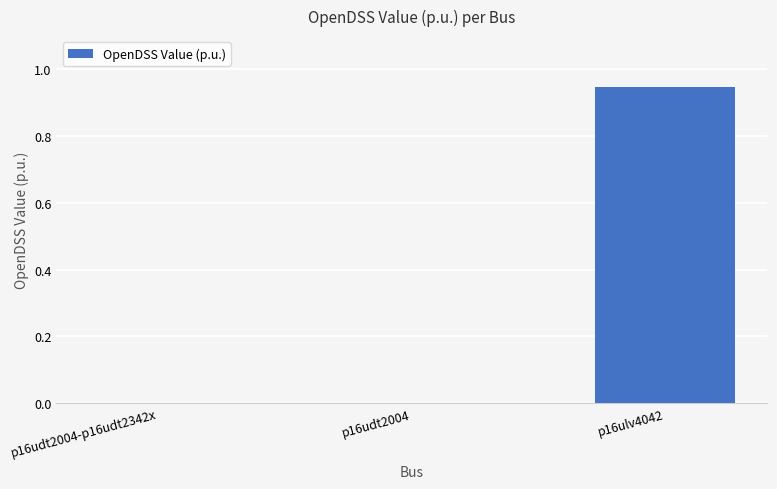

True or false: the data shows 1.3 at p16ulv4042.

False